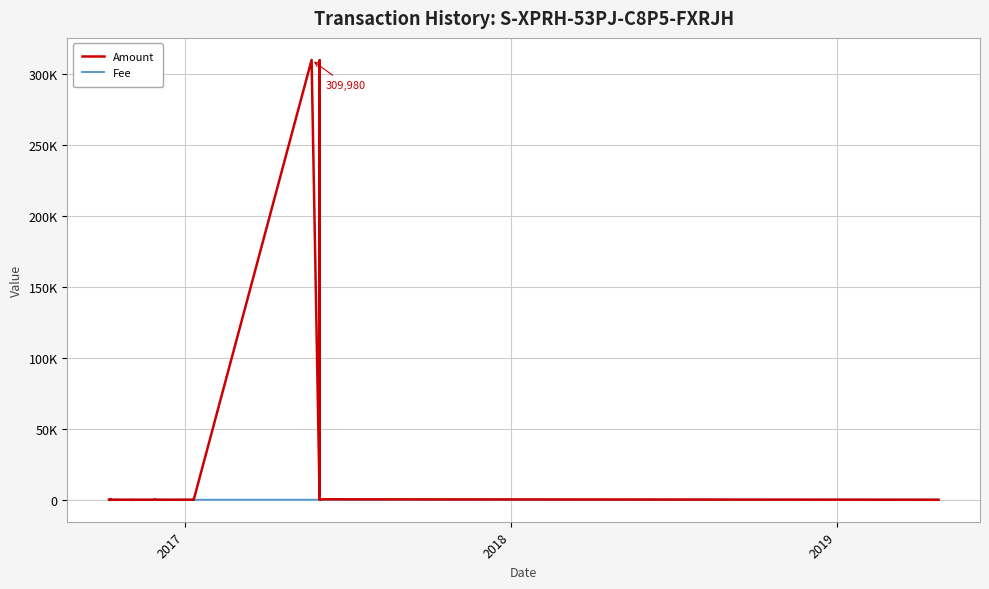

Which series has the largest total across all categories?

Amount